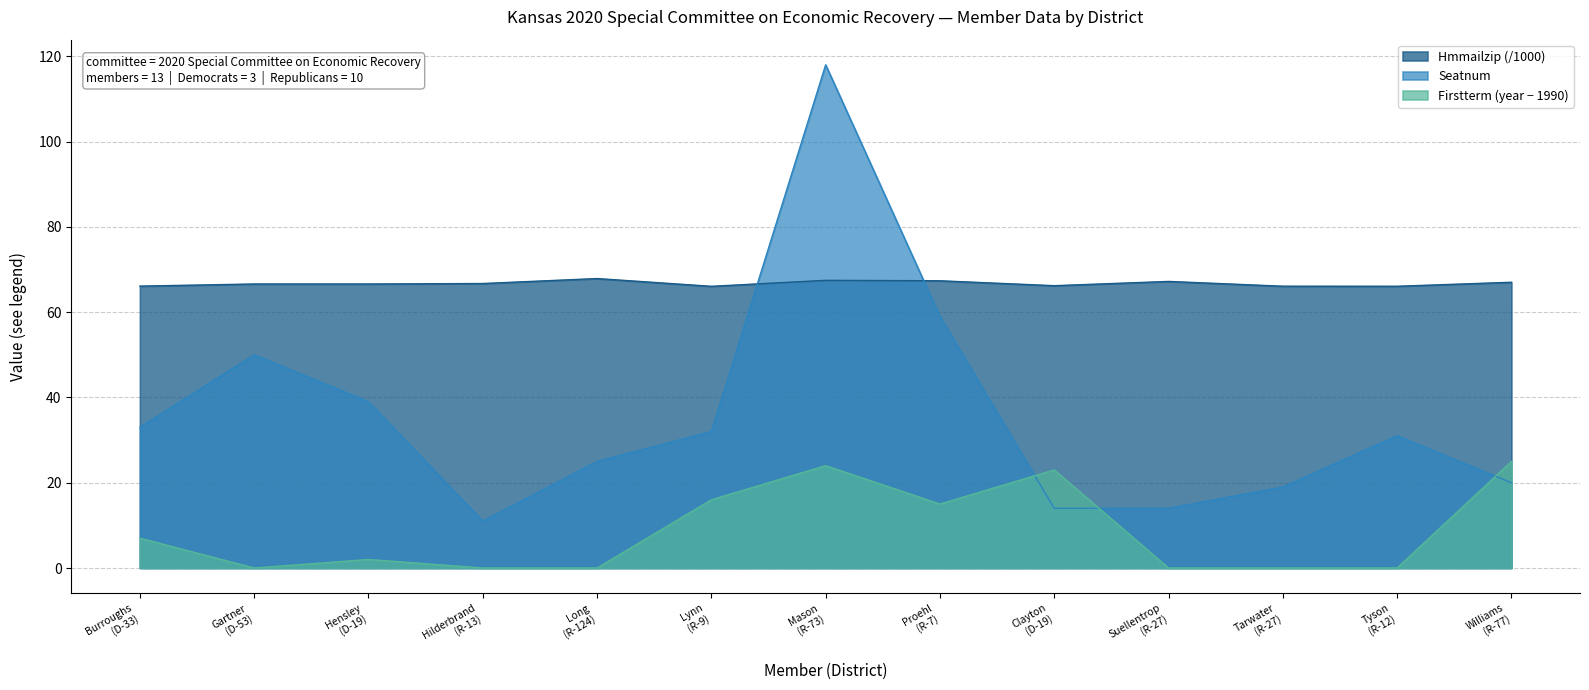

Which series has the largest range (max minus min)?

Seatnum